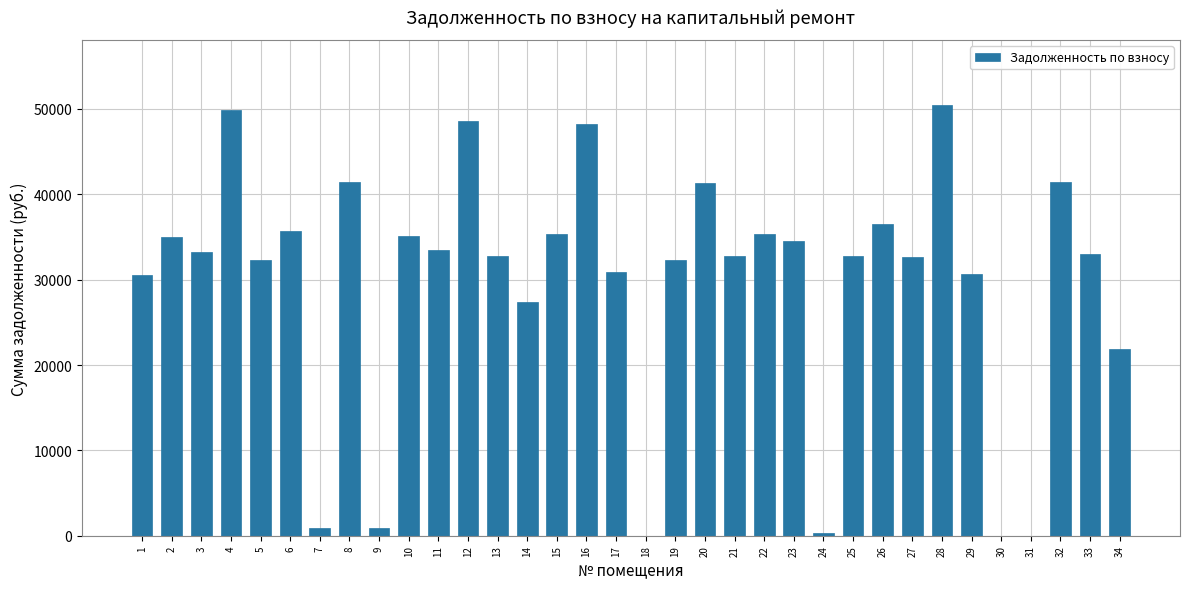

What is the sum of the values at 25 and 18?

32785.7